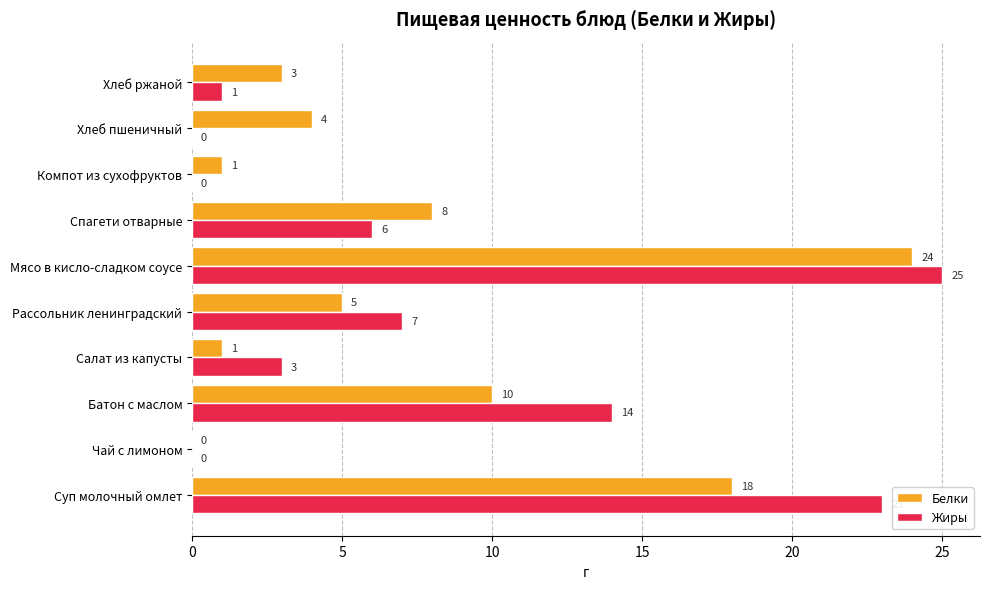

What is the sum of all Жиры values?

79